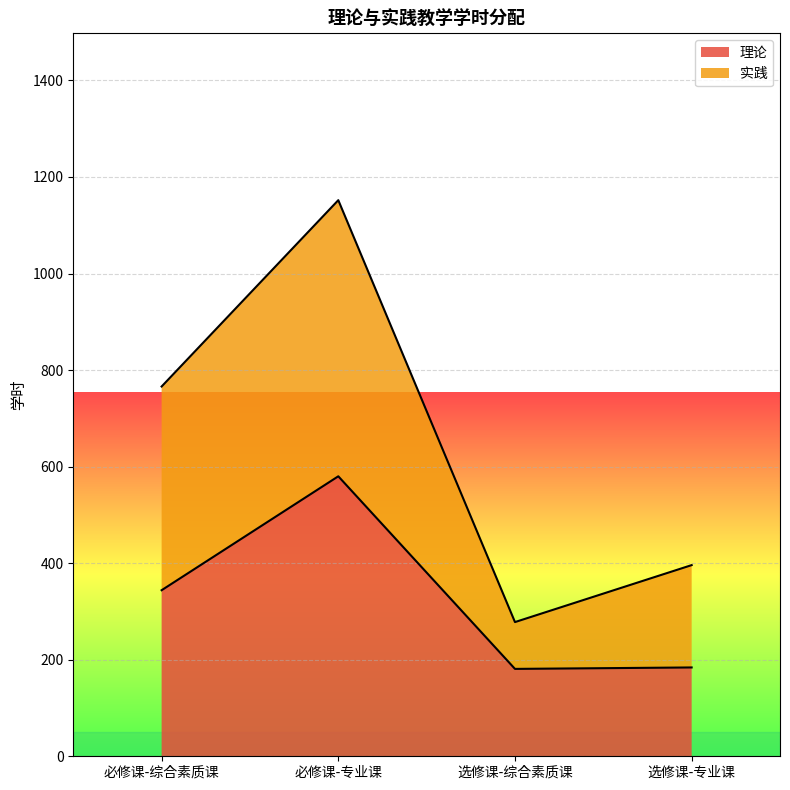

At which label does 理论 reach its peak?

必修课-专业课